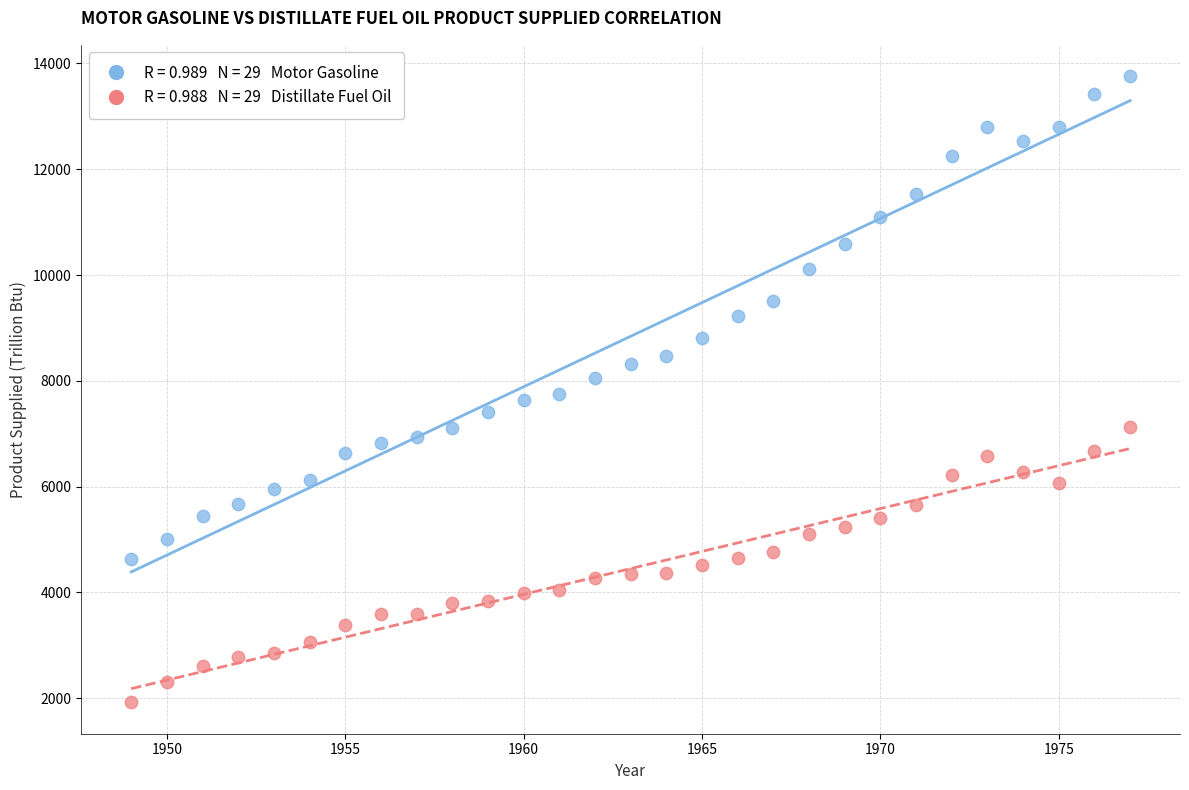

Across all data points, what is the range of Y values (max minus min)?

11842.4